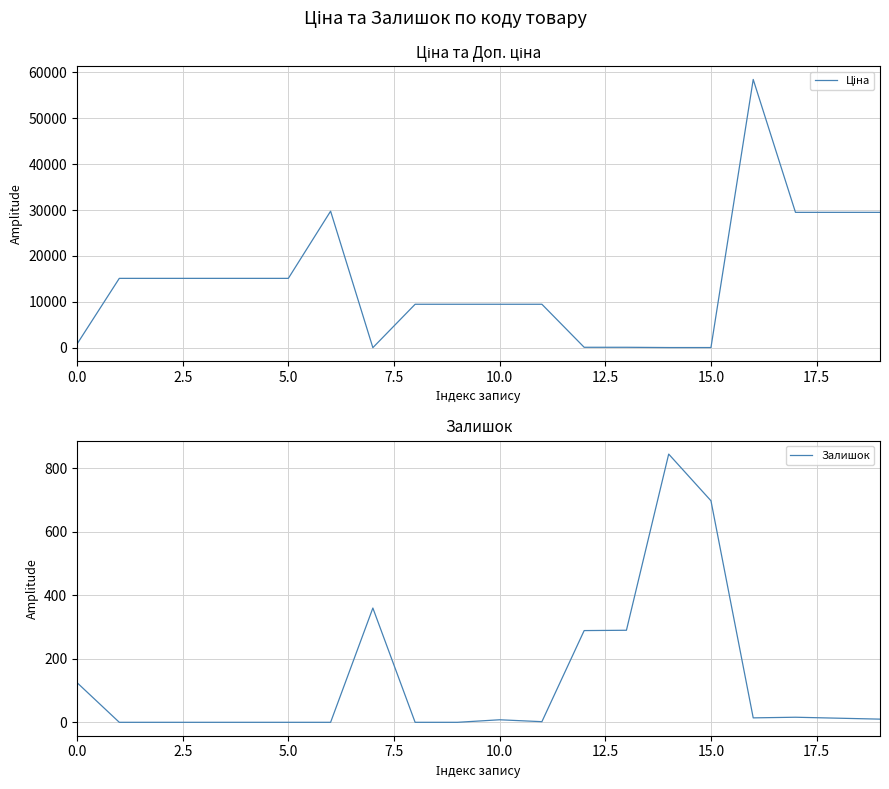

How many distinct data groups are displayed?

2